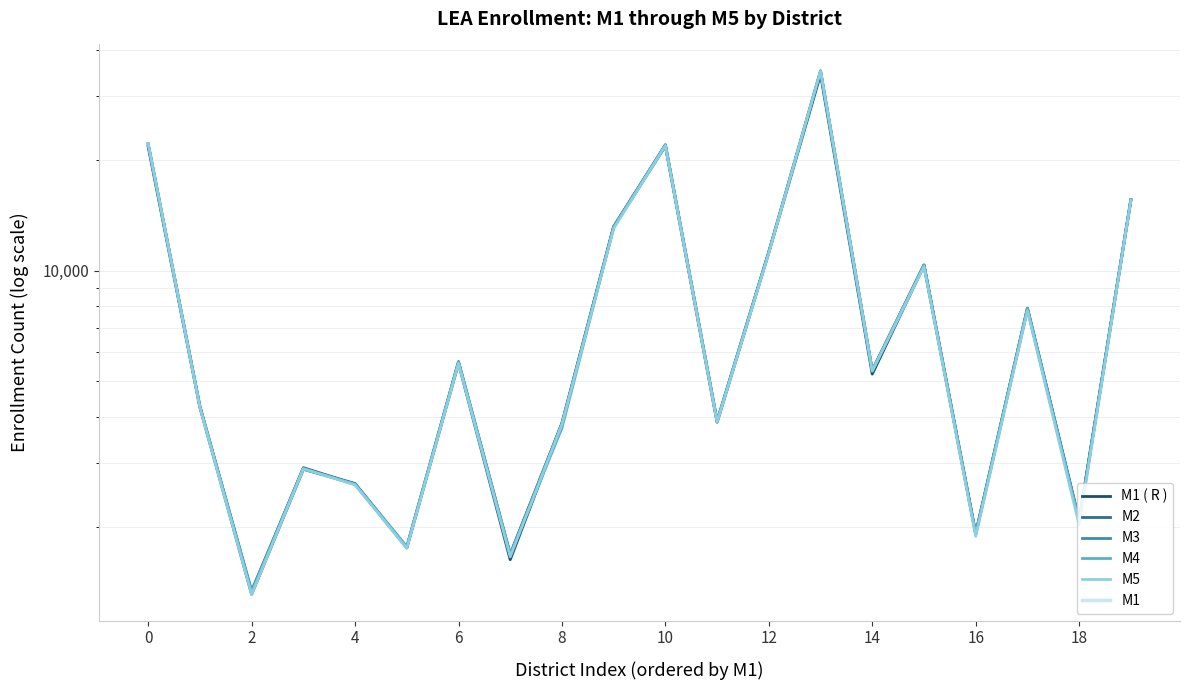

The value of M4 at 17 is 11154. True or false?

False